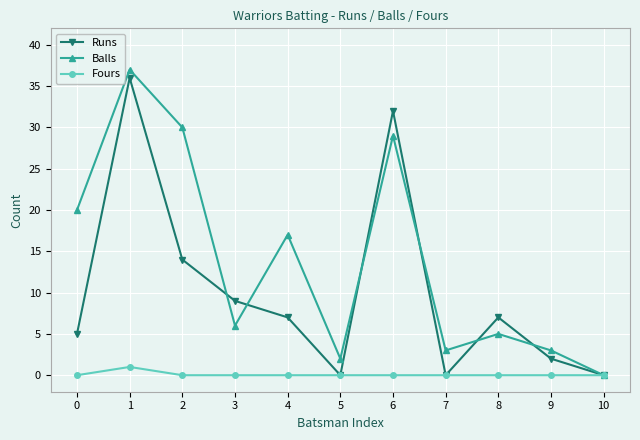

Rank the series by their maximum value, from highest to lowest.

Balls, Runs, Fours